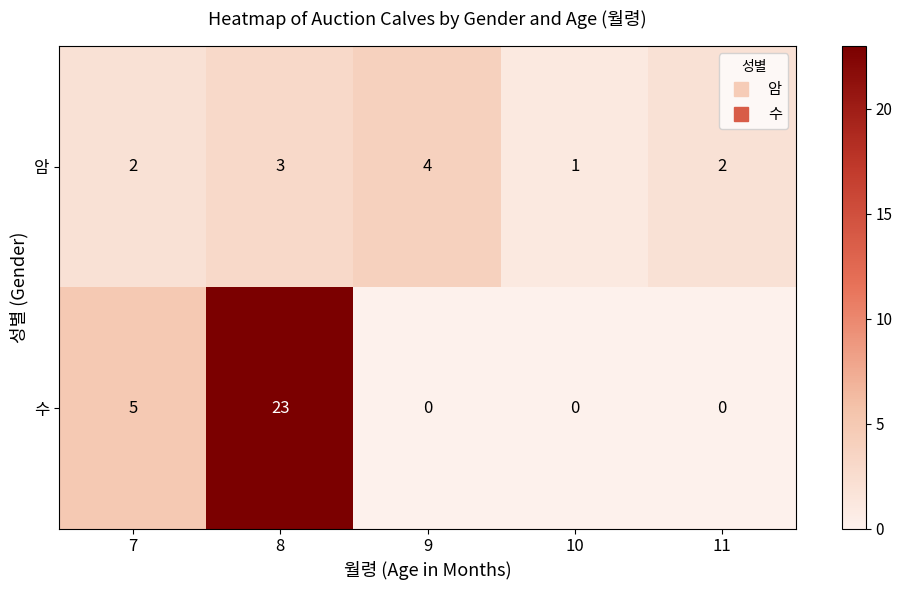

Which series has the widest spread of values?

수